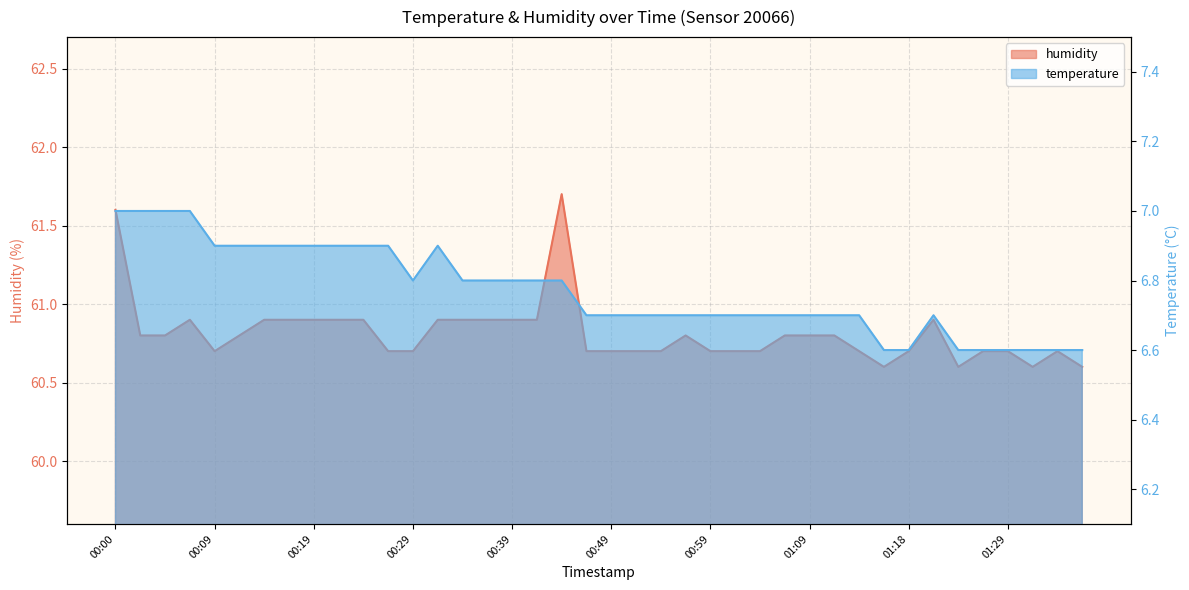

Is the value of humidity at 00:19 greater than the value of temperature at 01:13?

Yes